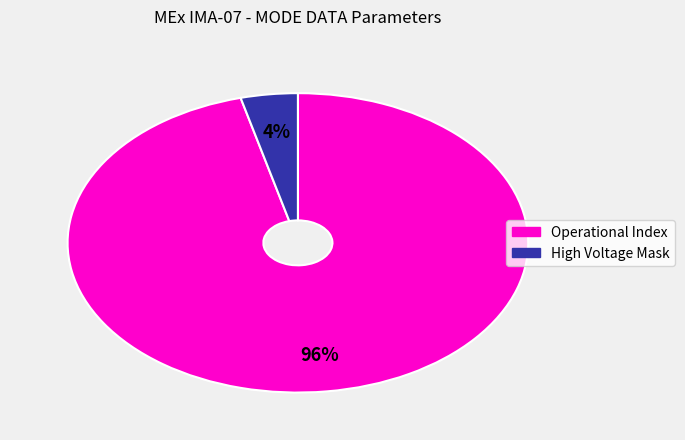

To the nearest percent, what is the difference between the largest and smallest slice percentages?

92%